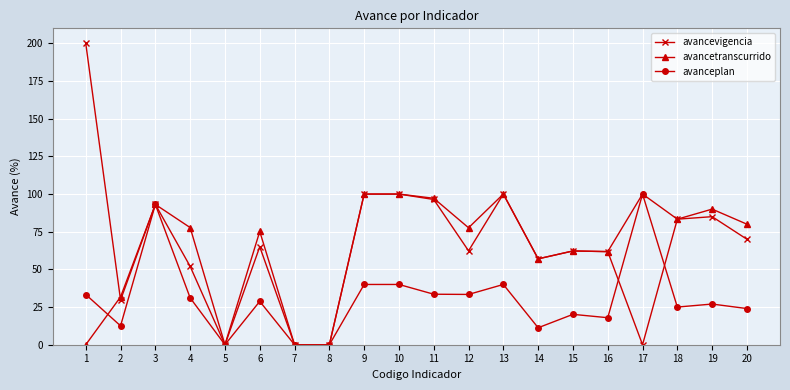

How many data points does each series have?

20